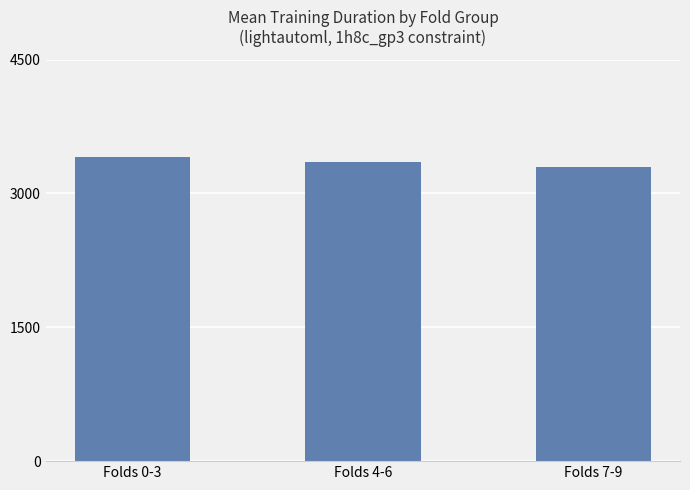

What is the ratio of the value at Folds 7-9 to the value at Folds 0-3?

1.0